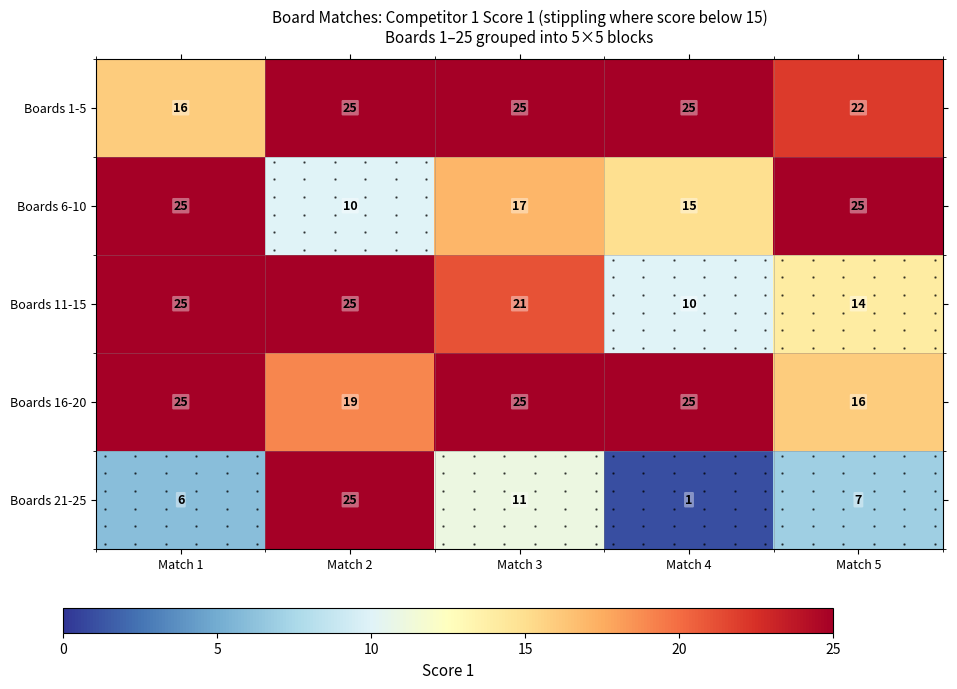

Is it true that Boards 1-5 equals 22 at Match 5?

True